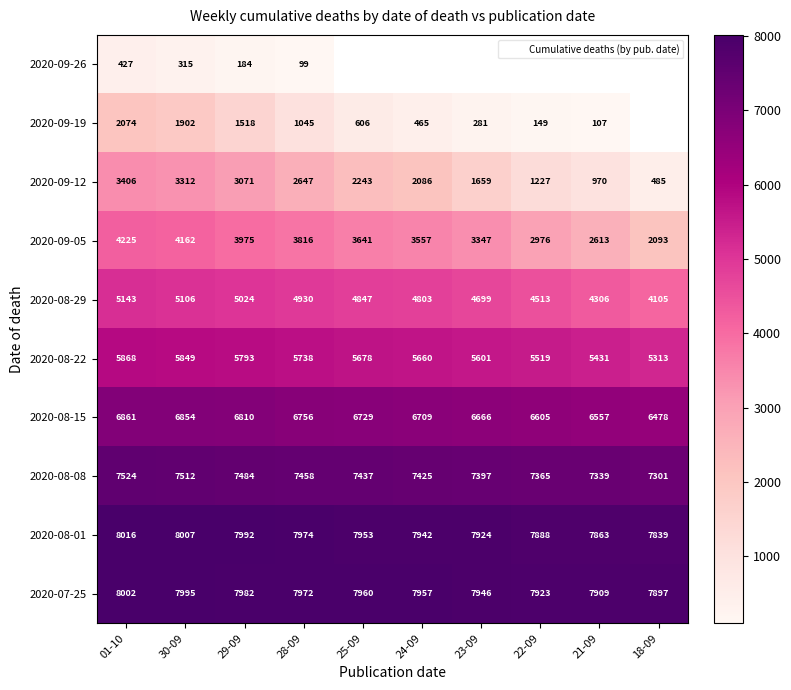

What is the minimum value for 2020-08-29?

4105.0